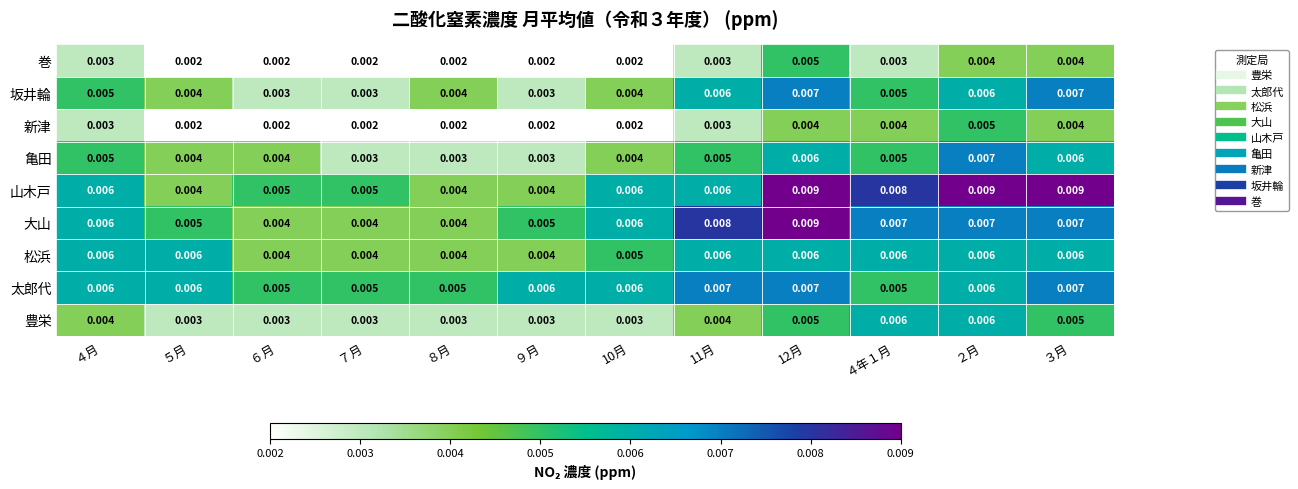

Which series changed the most between 10月 and ４年１月?

豊栄